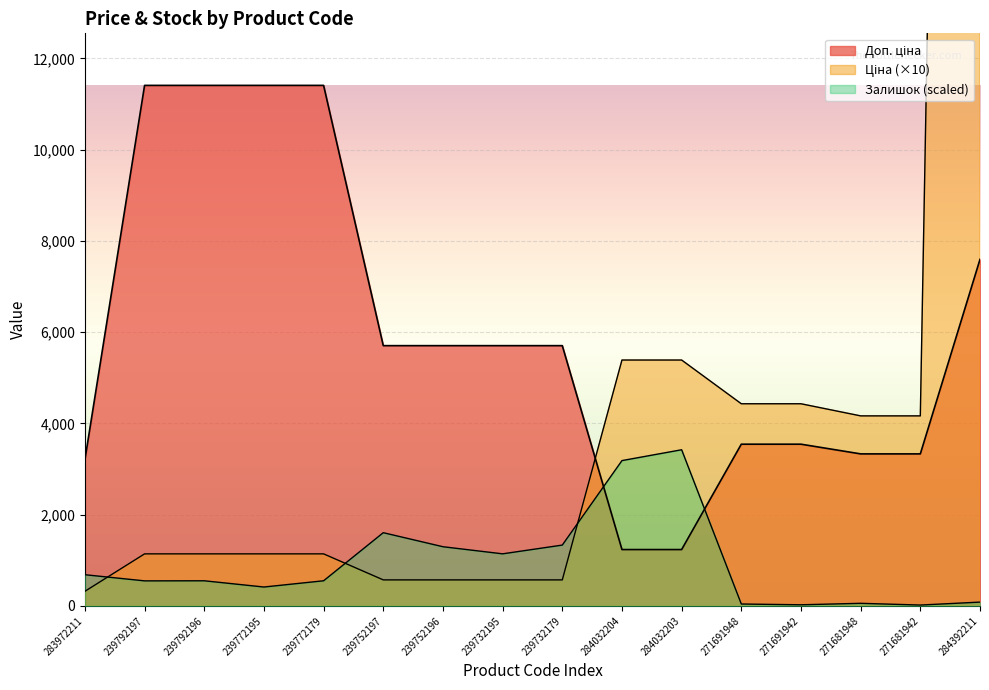

List the labels in order of Доп. ціна value, largest first.

239792197, 239792196, 239772195, 239772179, 284392211, 239752197, 239752196, 239732195, 239732179, 271691948, 271691942, 271681948, 271681942, 283972211, 284032204, 284032203